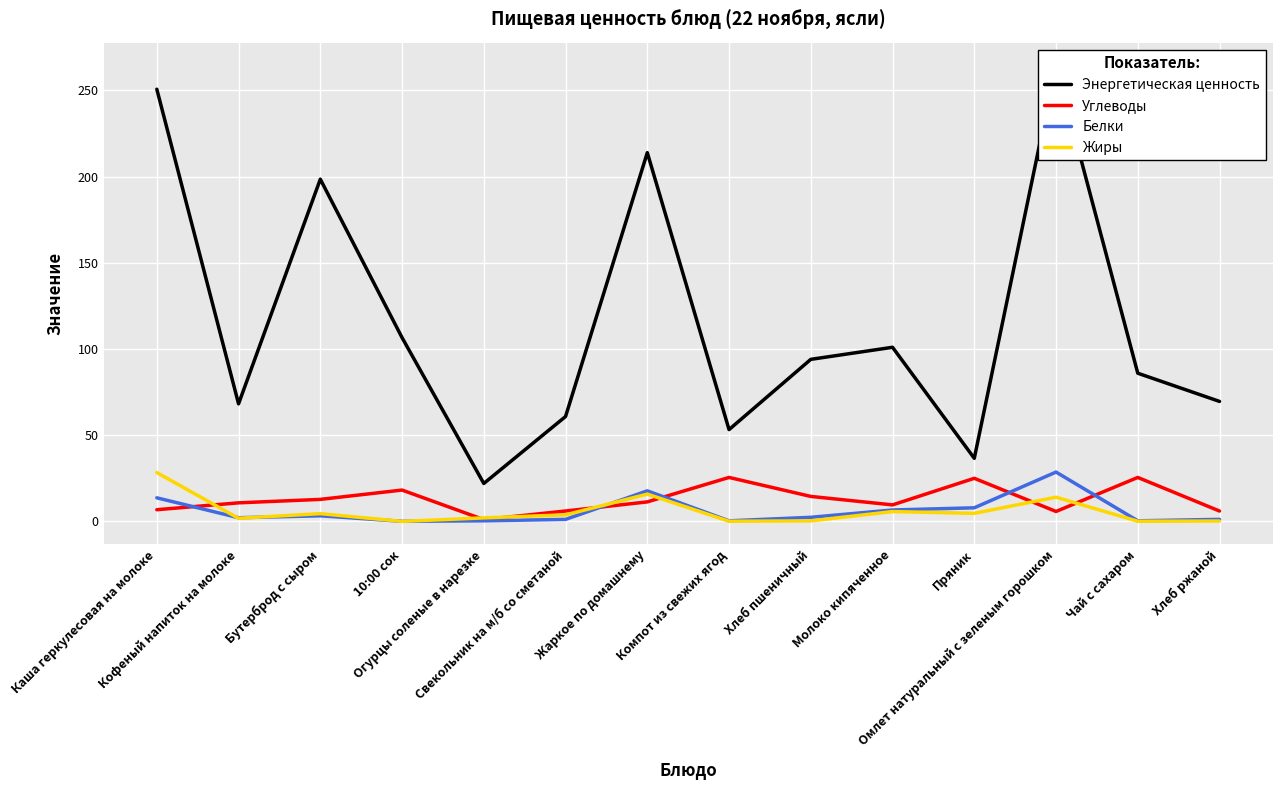

True or false: Энергетическая ценность and Белки cross at least once.

False